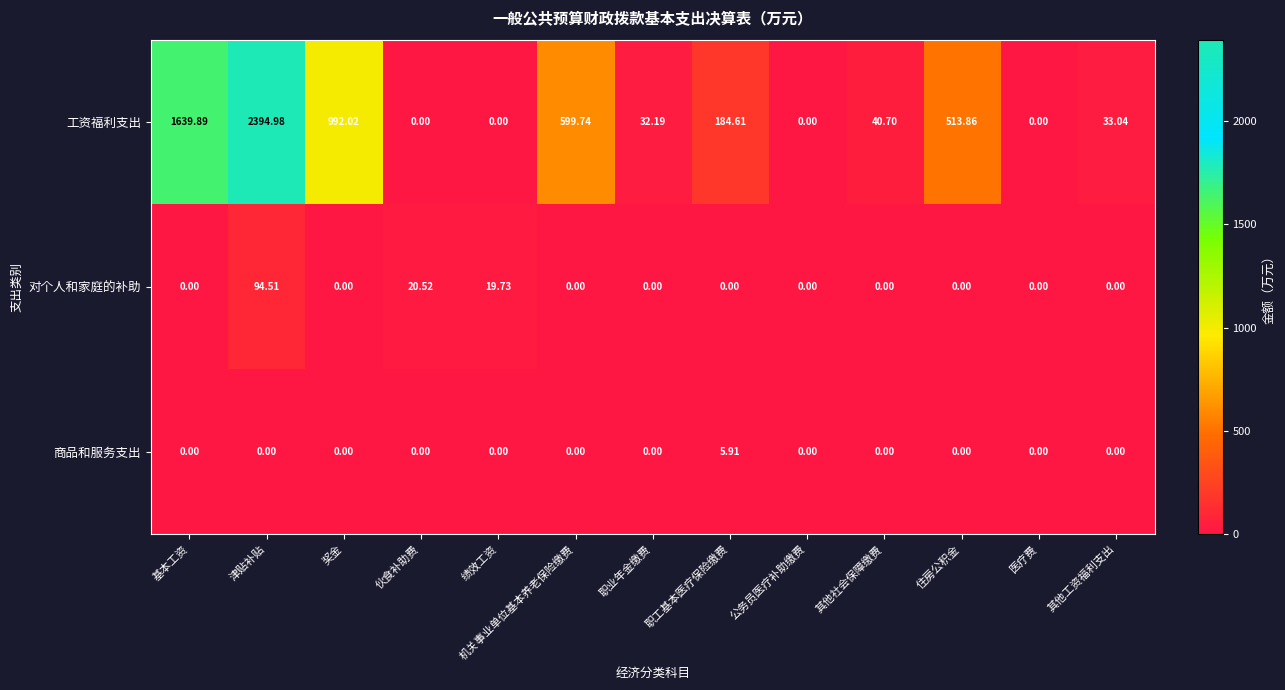

Rank the series by their maximum value, from highest to lowest.

工资福利支出, 对个人和家庭的补助, 商品和服务支出